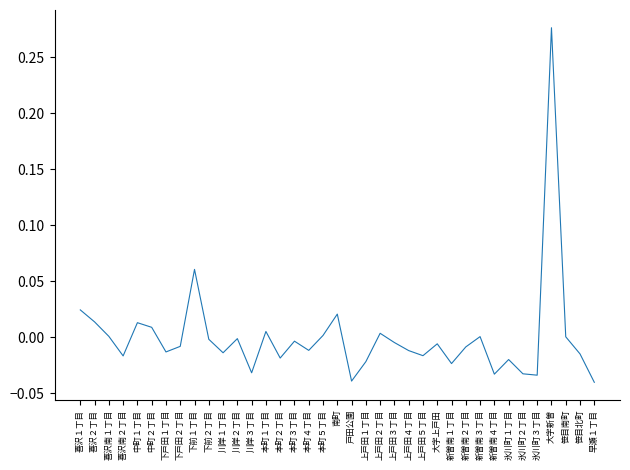

True or false: the data shows -0.1 at 戸田公園.

False